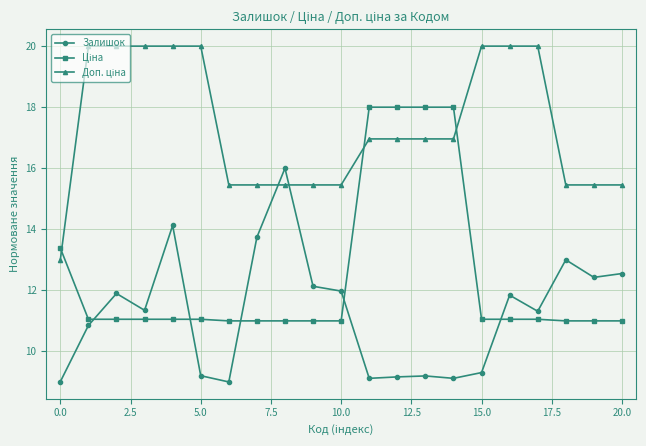

True or false: Залишок has more than 1 interior local peaks.

True